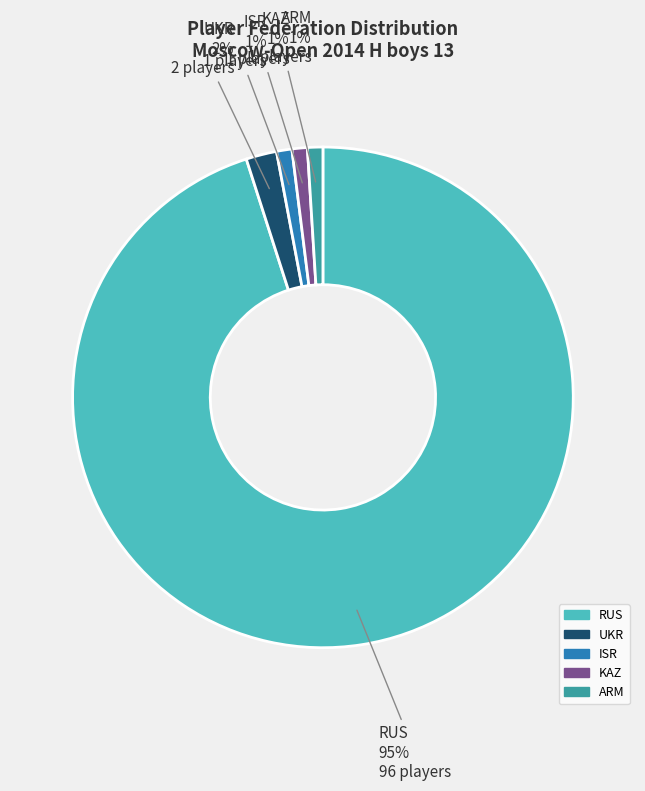

What is the largest slice in the pie chart?

RUS